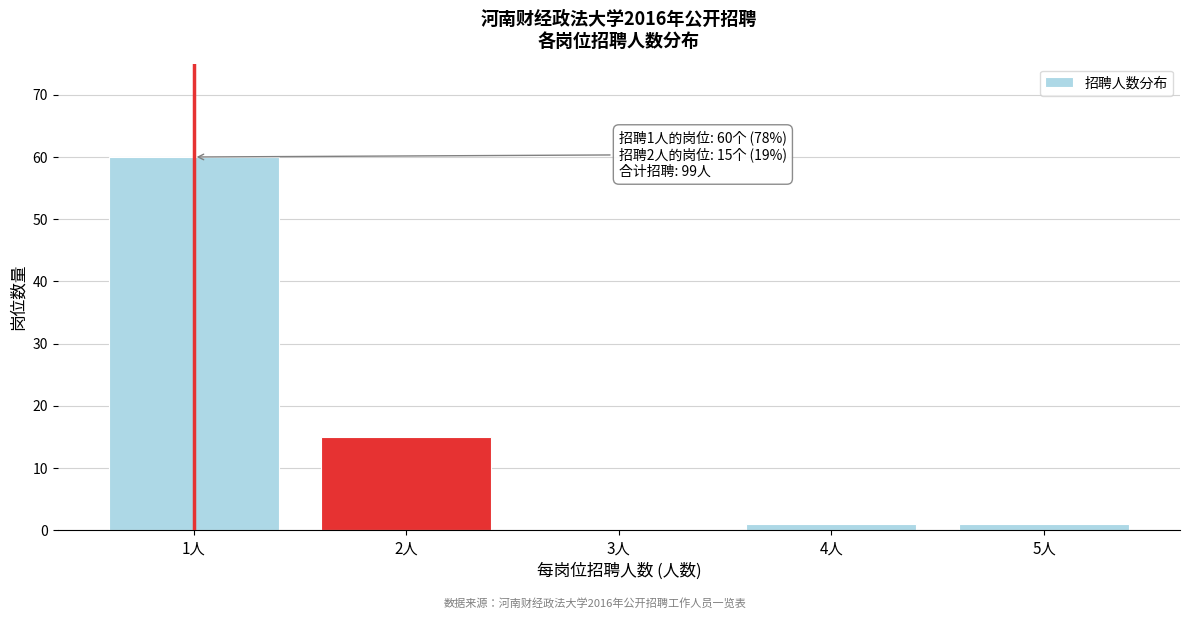

Reading left to right, transcribe all the data shown in this chart.

1人=60	2人=15	3人=0	4人=1	5人=1